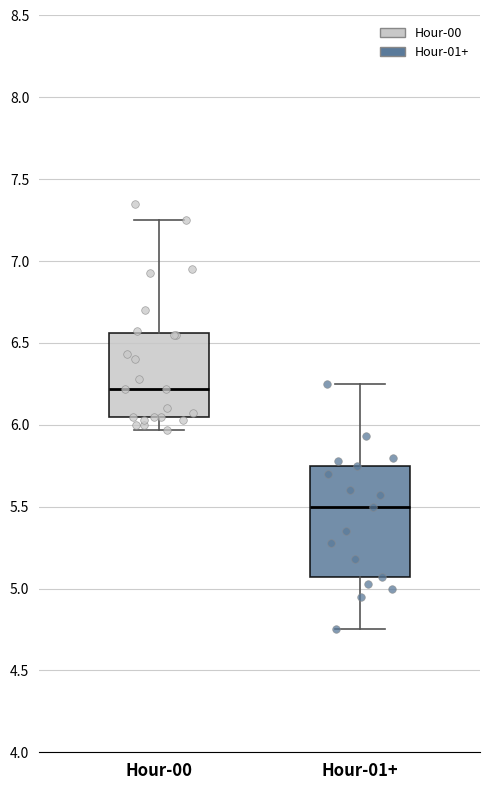

Which box is the tallest, from its lower edge to its upper edge?

Hour-01+